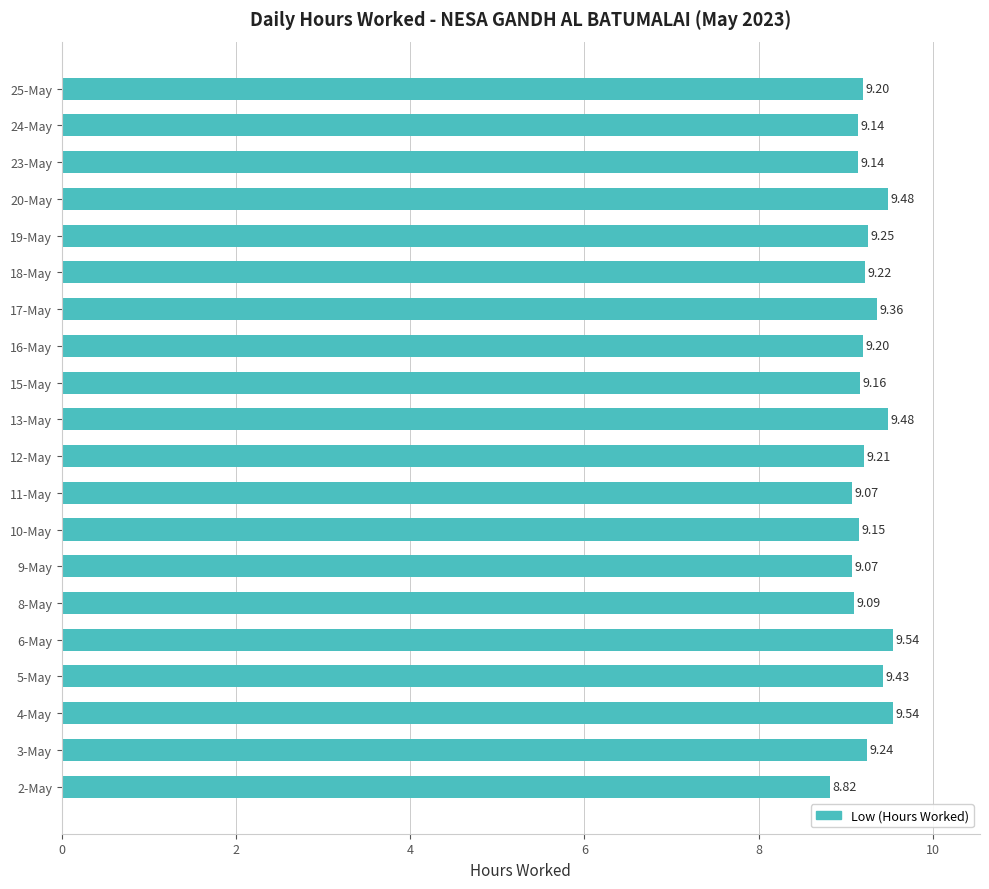

What is the maximum value shown in the chart?

9.5